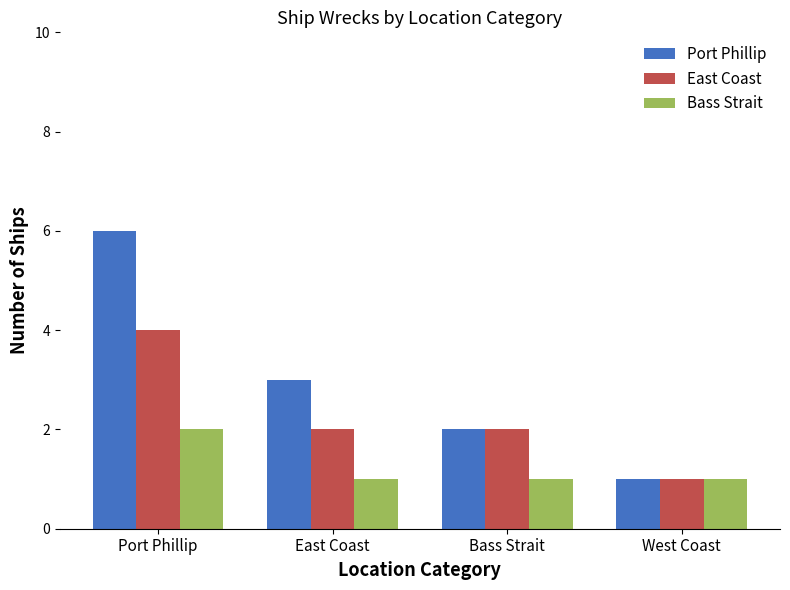

What is the greatest value displayed?

6